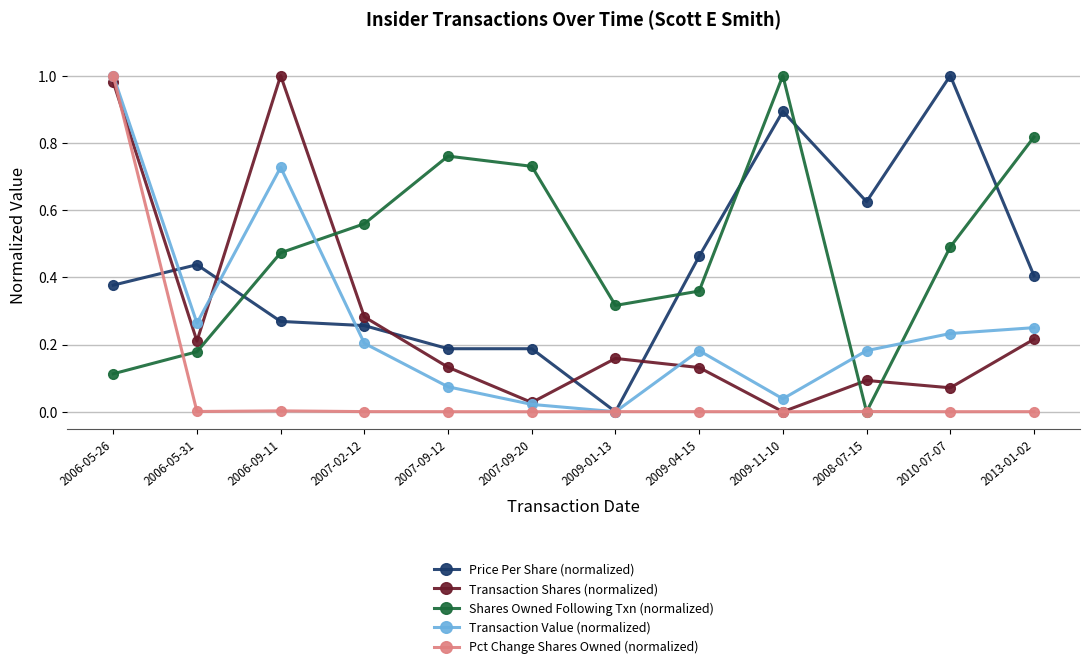

How many values in the Transaction Shares (normalized) series exceed 0?

11